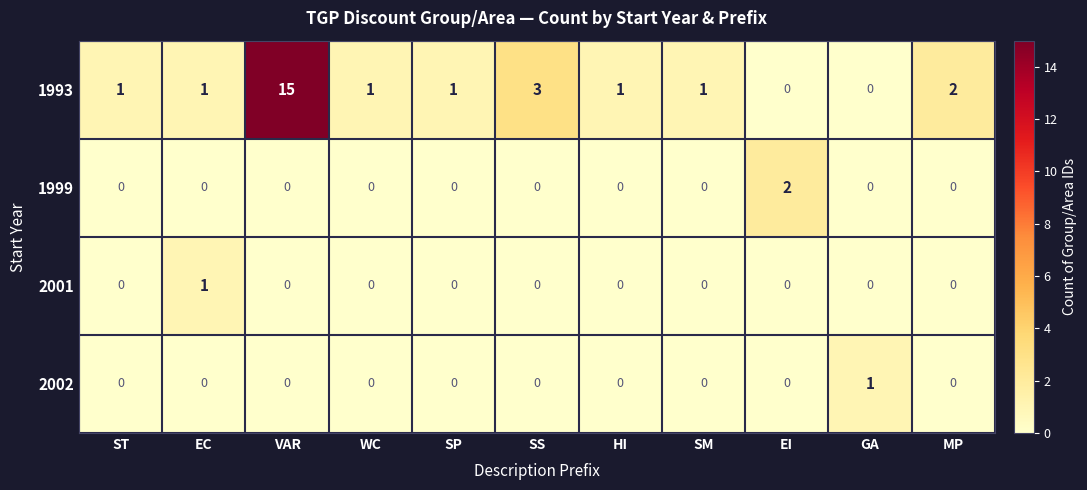

True or false: 1993 has a value of 2 at WC.

False